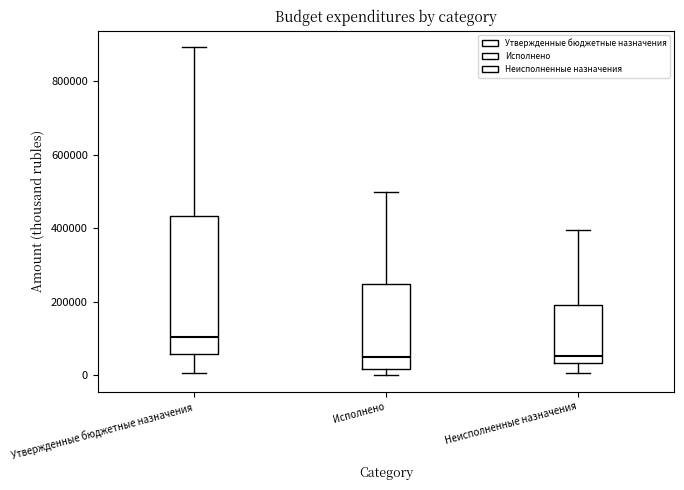

Where is the upper edge of the box for Неисполненные назначения on the y-axis? The values are not printed on the chart, so give them approximately, as read against the axis.

200000